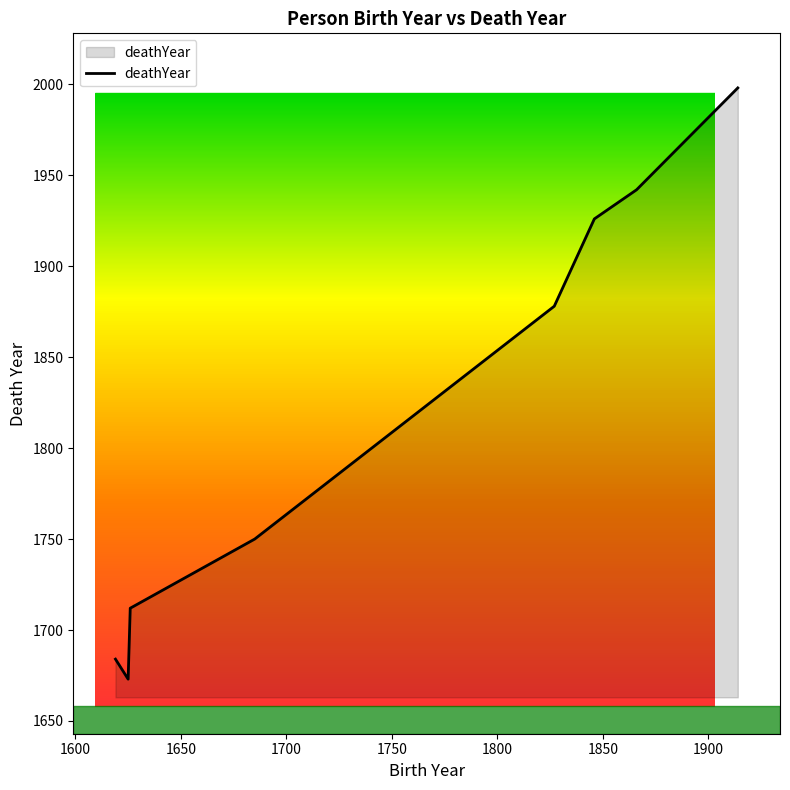

What is the smallest value displayed?

1673